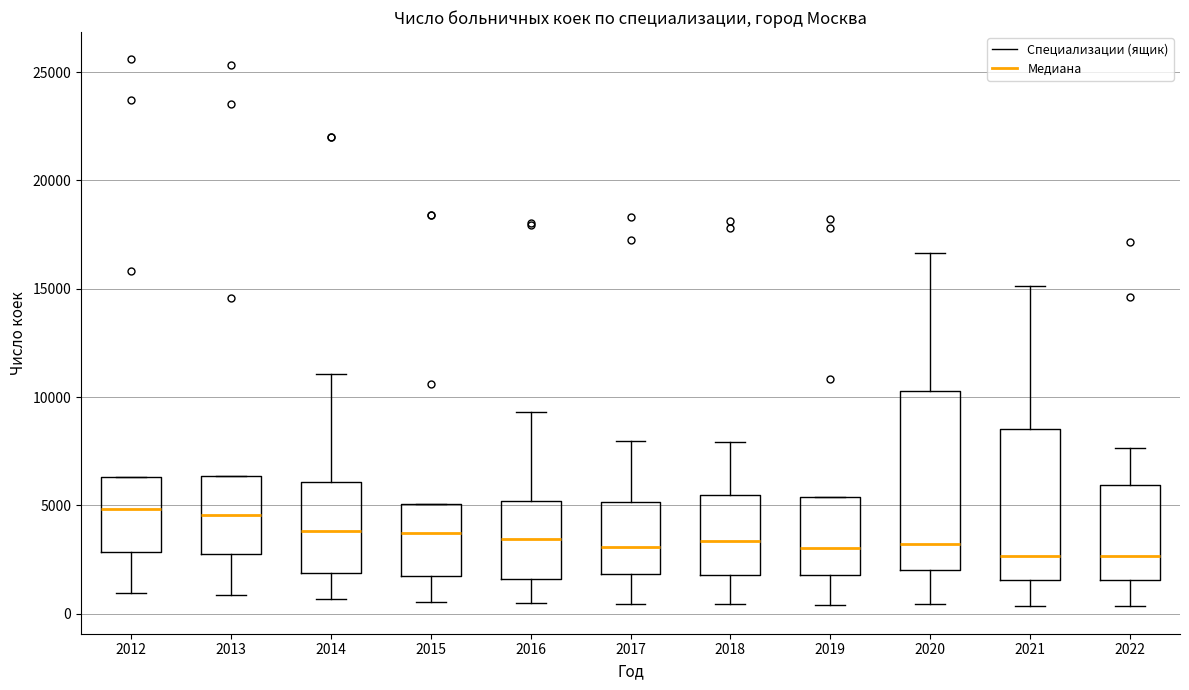

Reading left to right, read every box against the y-axis: the position of its median line, the range the box covers, and the ends of its whiskers. The values are not printed on the chart, so give them approximately, as read against the axis.

2012: median 5000, box 3000 to 6500, whiskers 1000 to 6500
2013: median 4500, box 2500 to 6500, whiskers 1000 to 6500
2014: median 4000, box 2000 to 6000, whiskers 500 to 11000
2015: median 3500, box 1500 to 5000, whiskers 500 to 5000
2016: median 3500, box 1500 to 5000, whiskers 500 to 9500
2017: median 3000, box 2000 to 5000, whiskers 500 to 8000
2018: median 3500, box 2000 to 5500, whiskers 500 to 8000
2019: median 3000, box 2000 to 5500, whiskers 500 to 5500
2020: median 3000, box 2000 to 10500, whiskers 500 to 16500
2021: median 2500, box 1500 to 8500, whiskers 500 to 15000
2022: median 2500, box 1500 to 6000, whiskers 500 to 7500